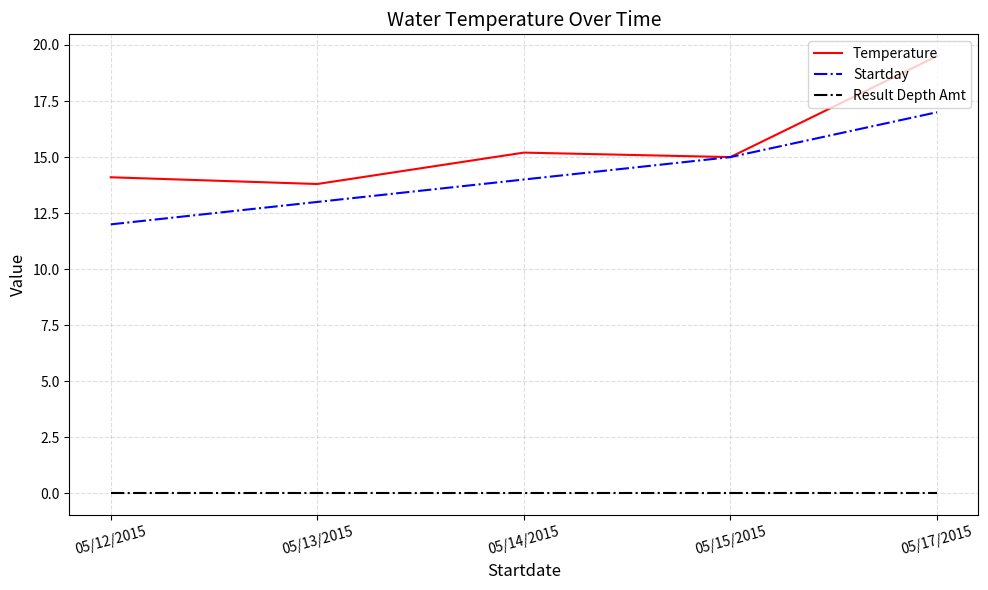

True or false: Startday has more than 1 interior local peaks.

False